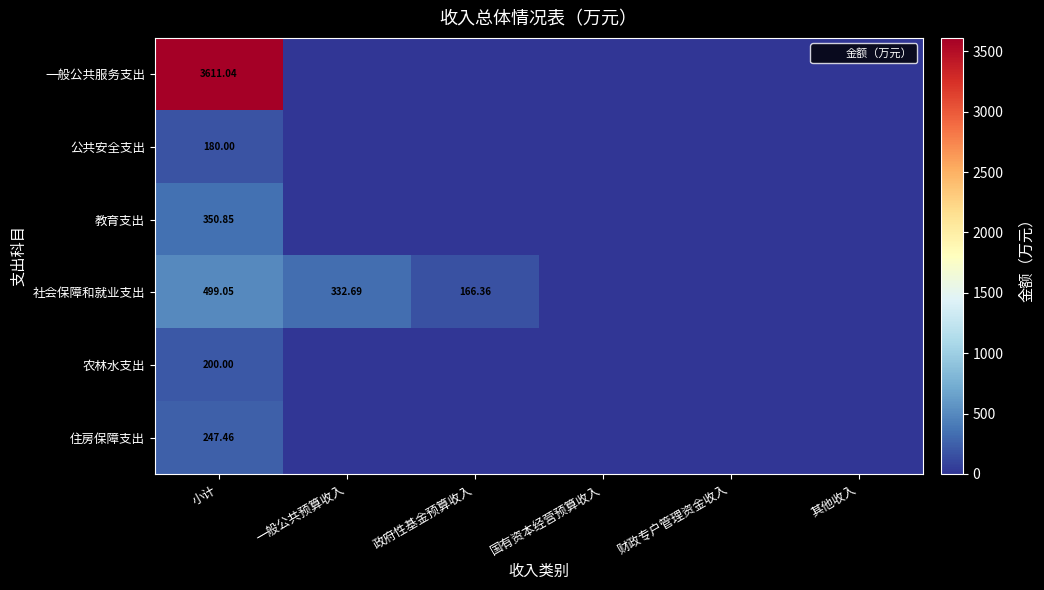

The value of 住房保障支出 at 小计 is 417.2. True or false?

False